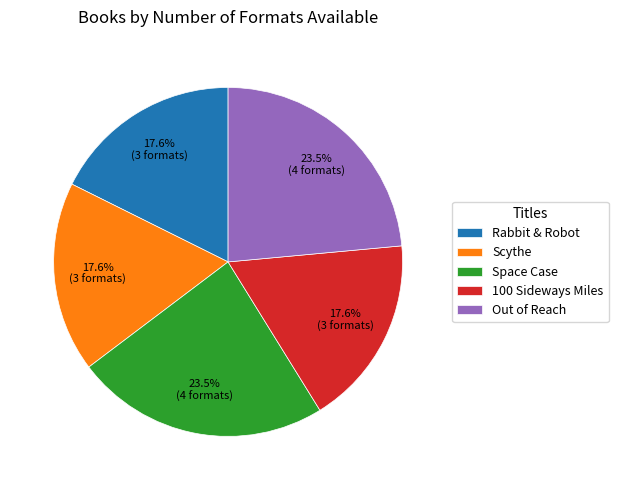

Does any single category account for the majority?

No